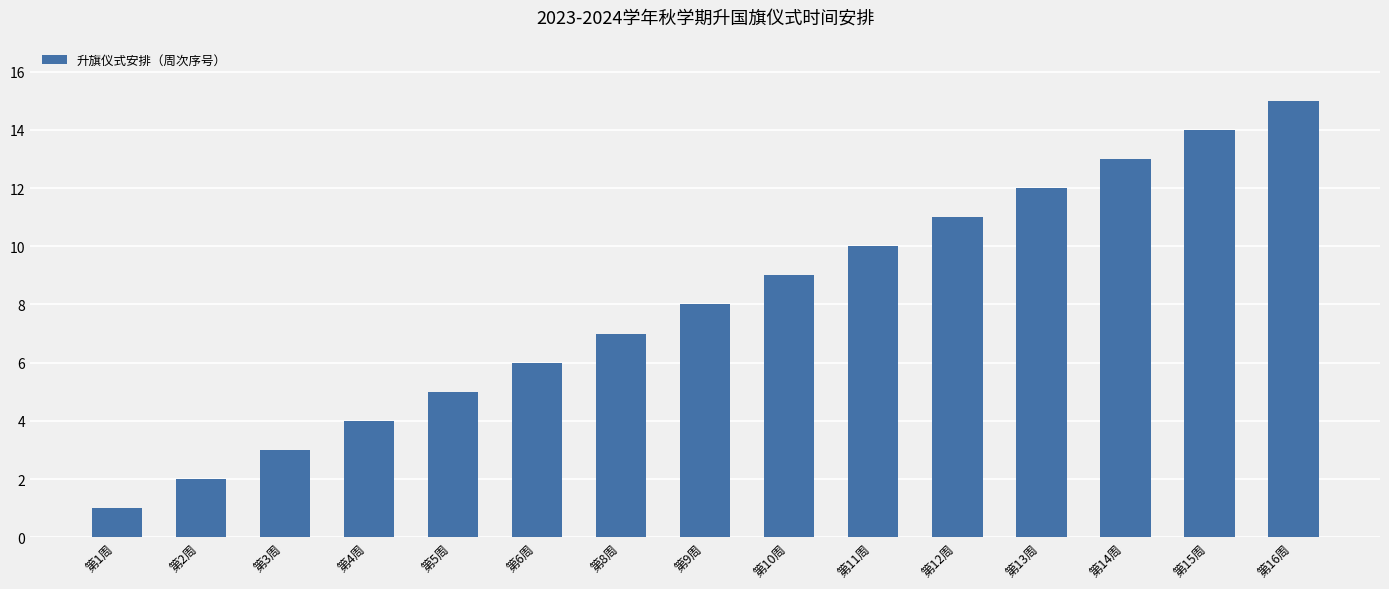

What is the label of the 11th bar from the right?

第5周